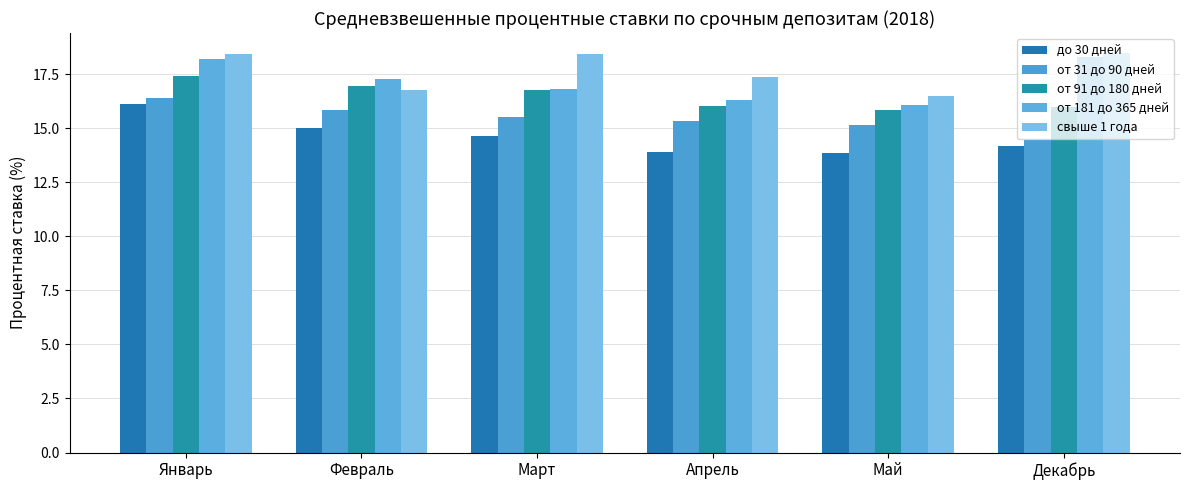

Is it true that до 30 дней equals 14.7 at Март?

True